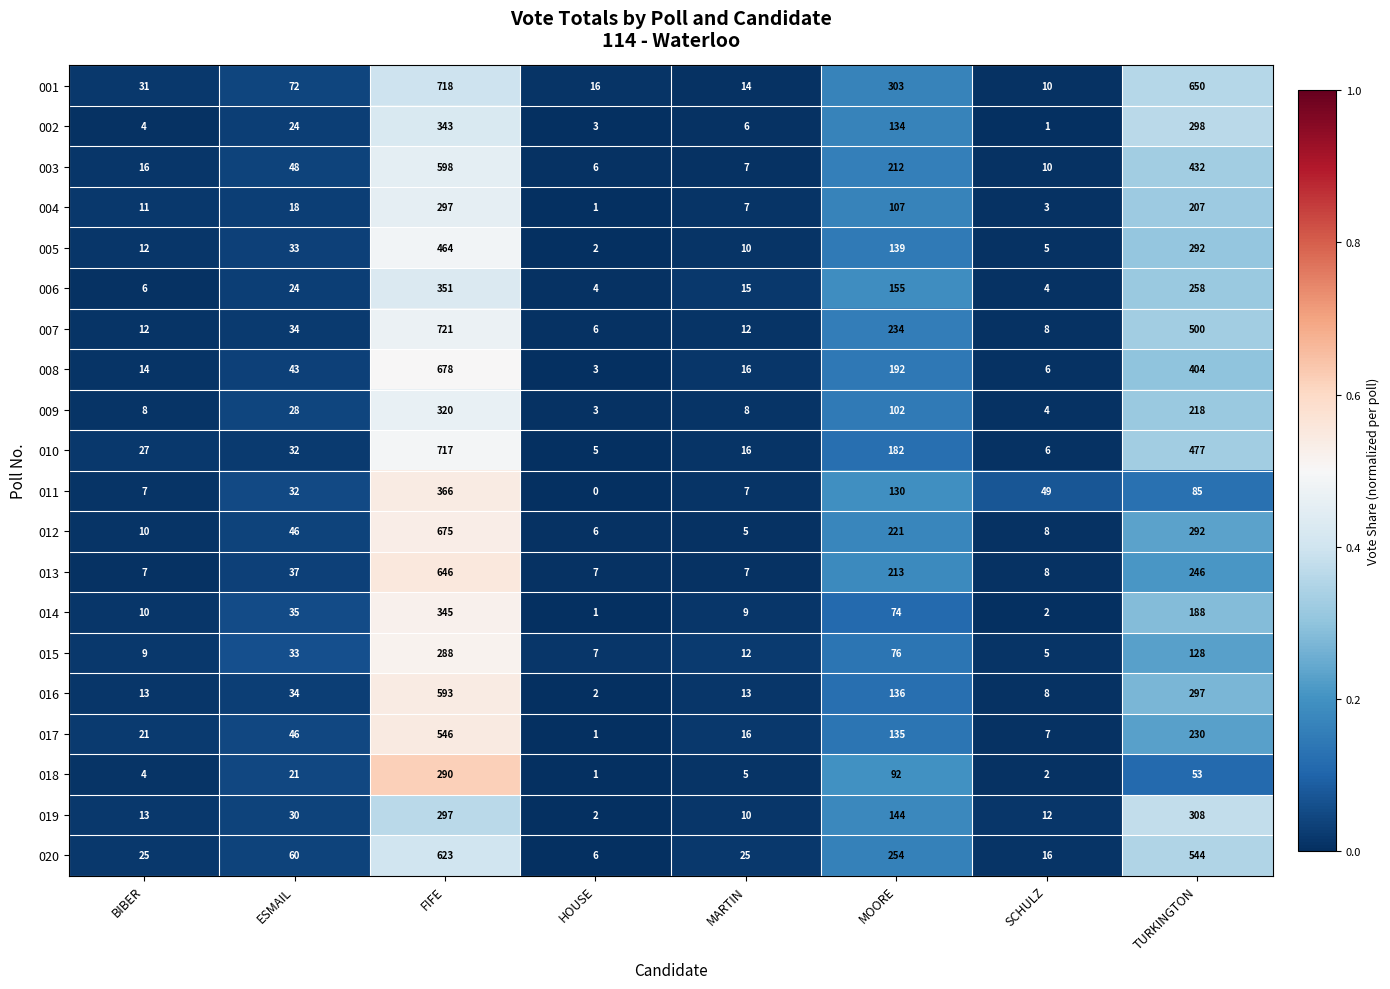

What is the approximate value of 007 at FIFE?

721